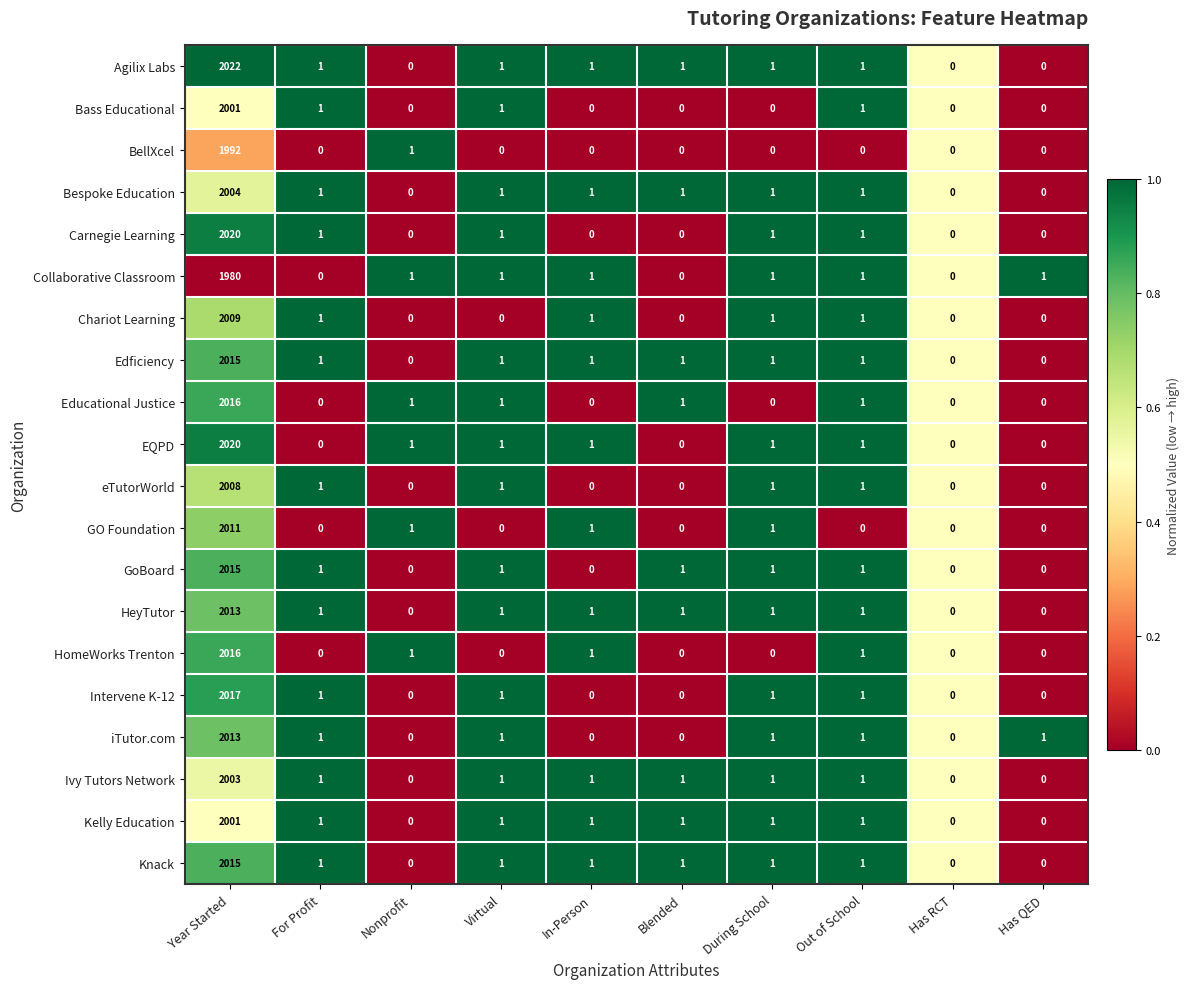

At which label does Chariot Learning first exceed 1?

Year Started